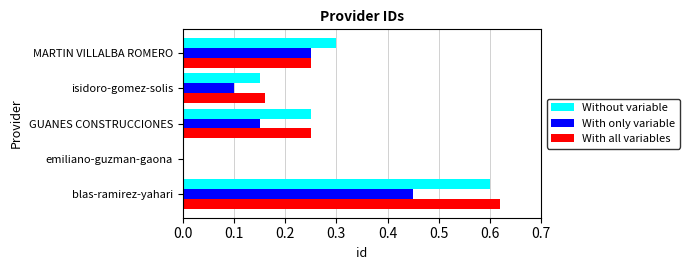

What is the sum of the With all variables values at GUANES CONSTRUCCIONES and isidoro-gomez-solis?

0.4